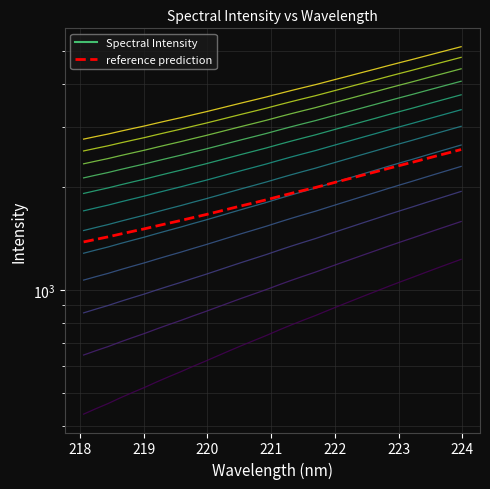

Is it true that the value at 218.442 is 98.9?

False